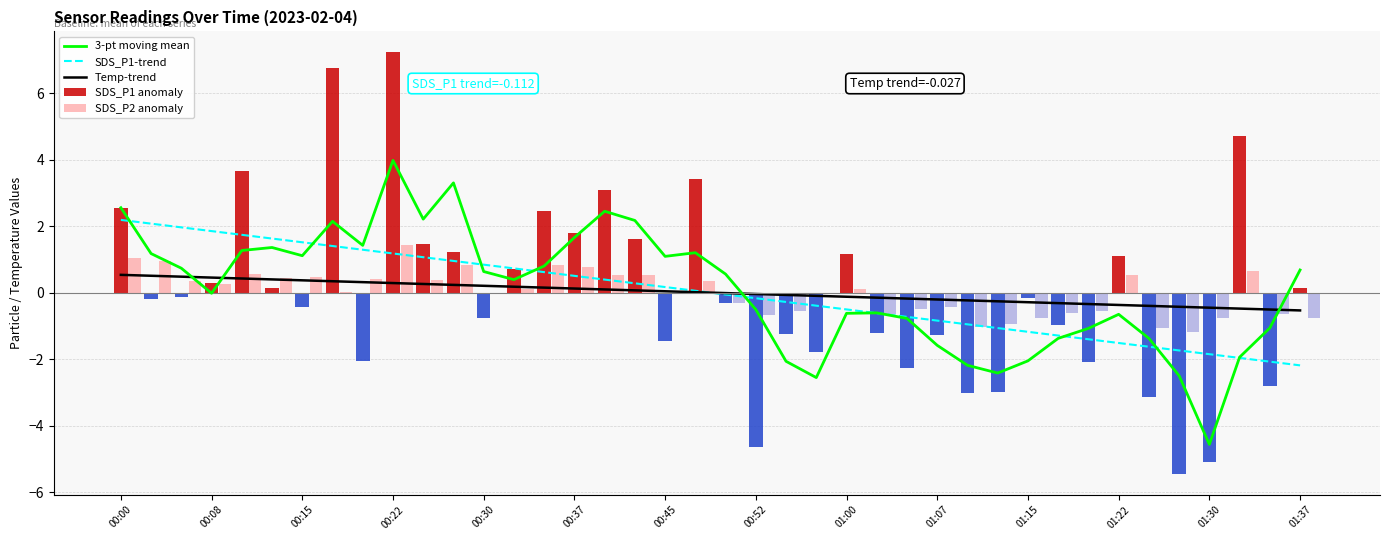

List the series in order of their peak value, highest first.

SDS_P1 anomaly, 3-pt moving mean, SDS_P1-trend, SDS_P2 anomaly, Temp-trend